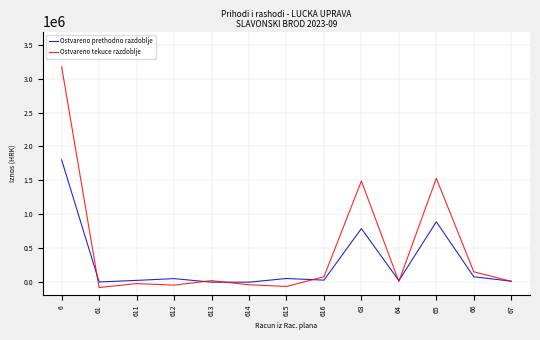

What is the difference between the maximum and minimum values in the Ostvareno prethodno razdoblje series?

1809025.9